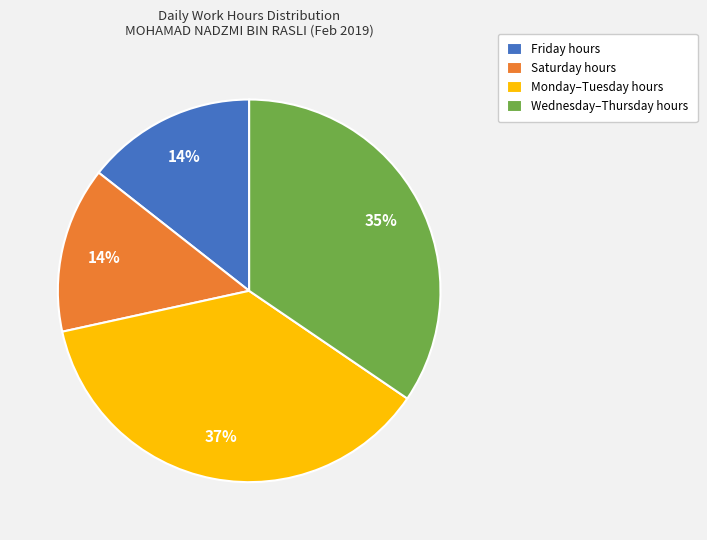

Does any single category account for the majority?

No